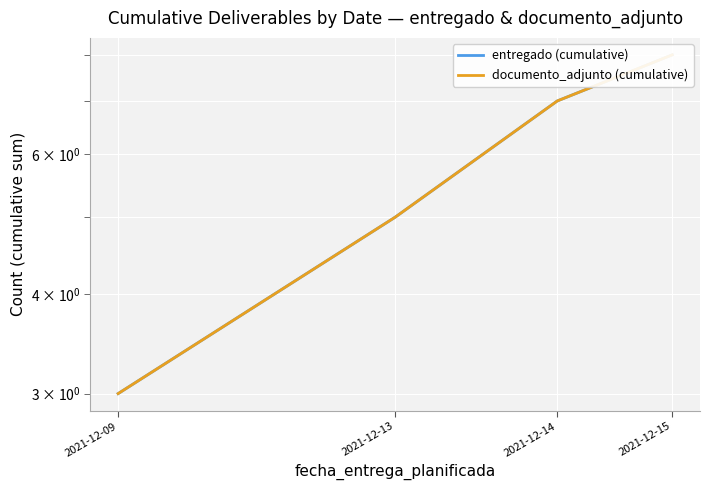

What is the value of the entregado (cumulative) point at the 3rd from the left?

7